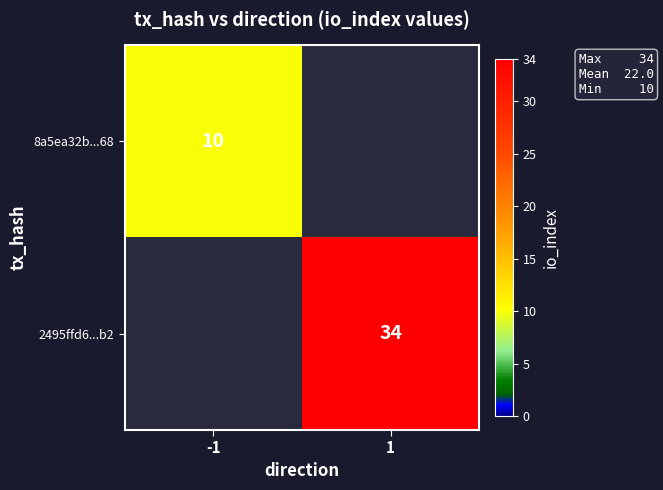

How many series are shown in this chart?

2